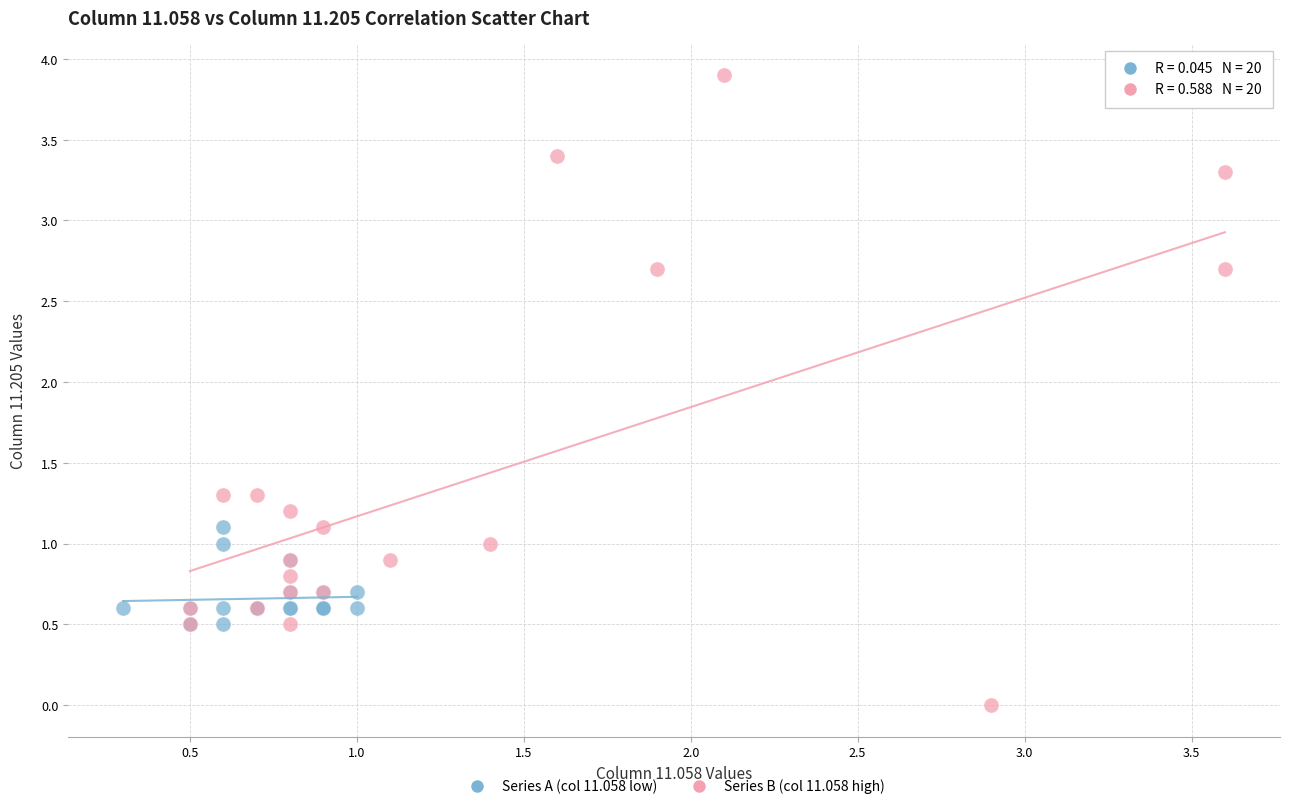

Which series has the widest spread of Y values?

Series B (col 11.058 high)